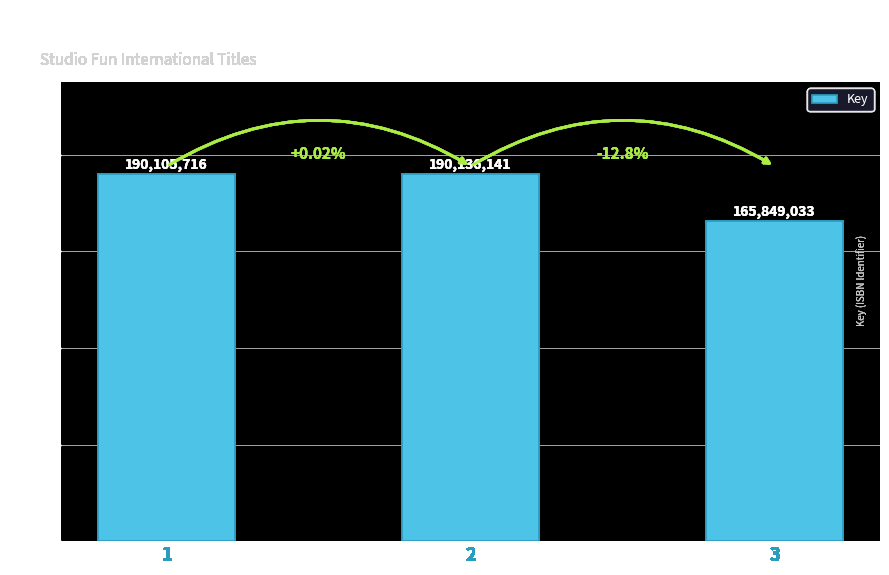

What is the greatest value displayed?

190136141